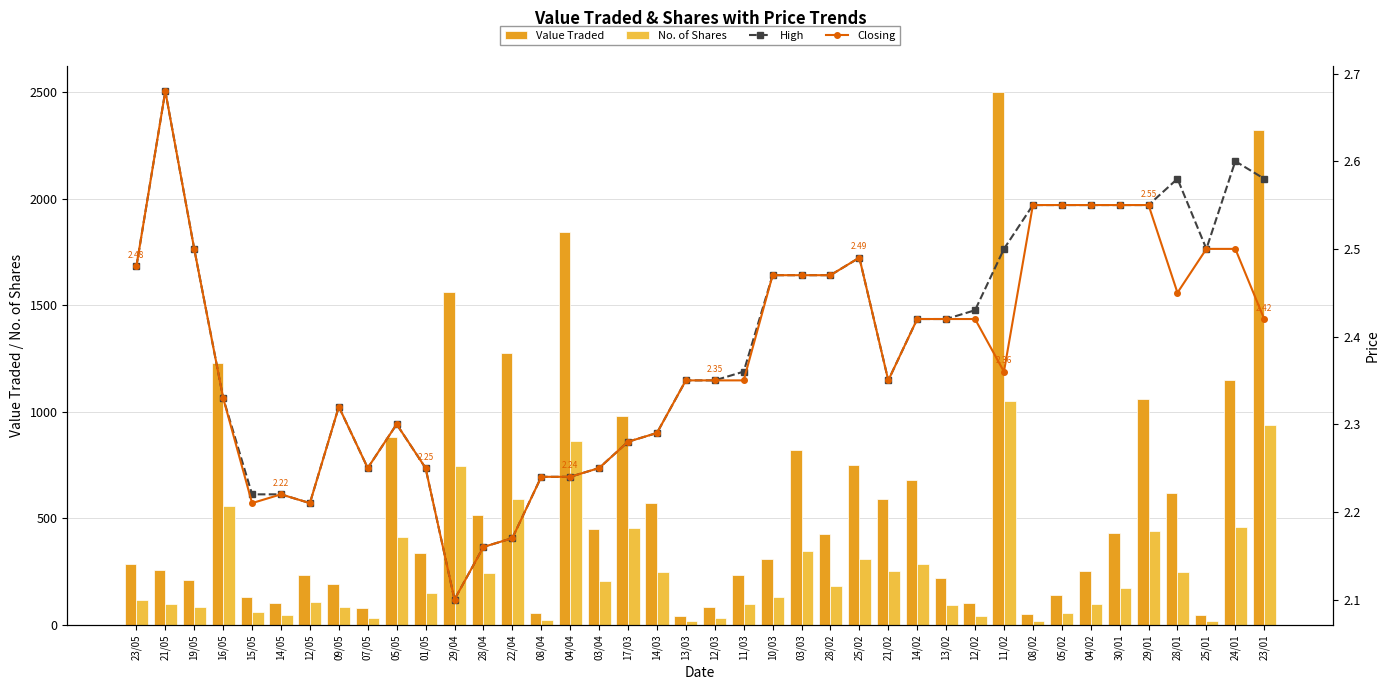

Does the chart contain stacked bars?

No